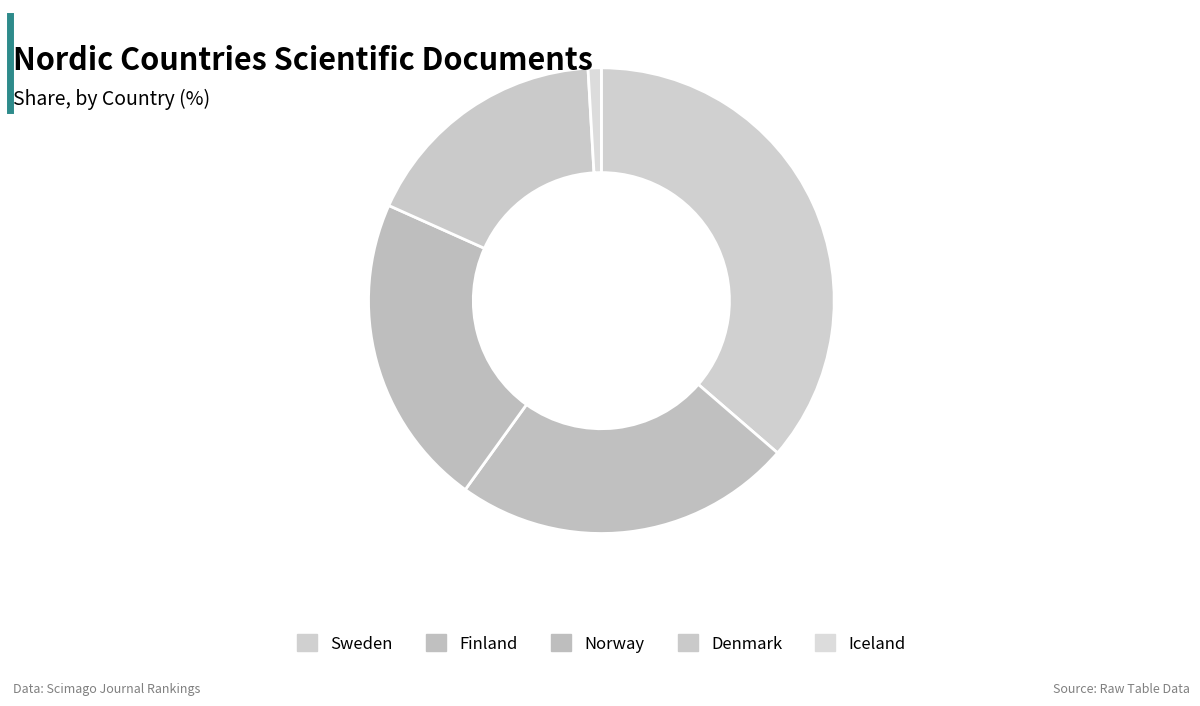

Combined, what portion of the pie is Iceland and Finland?

24.5%